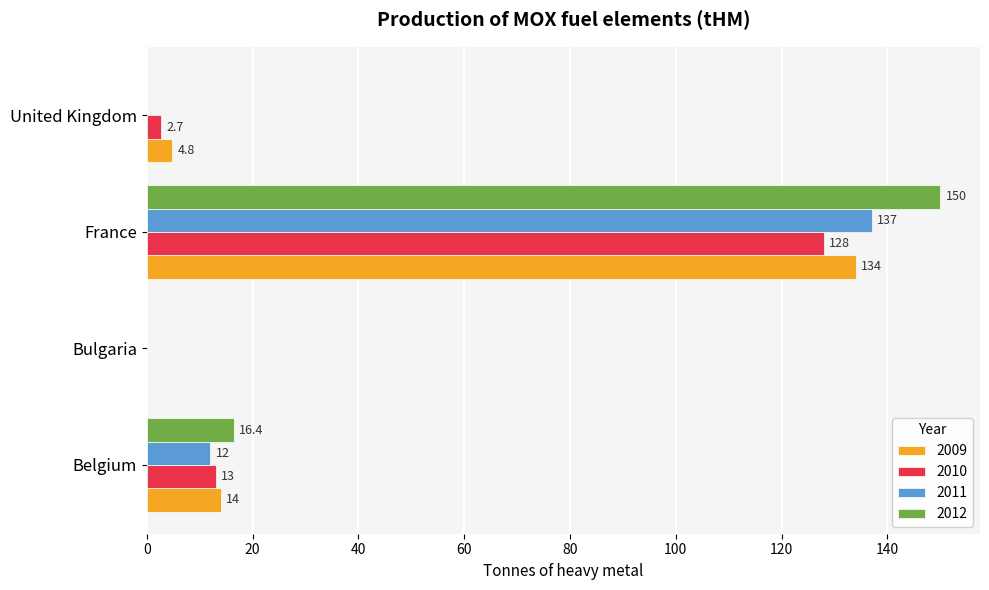

The 2011 series shows 0.0 at United Kingdom. True or false?

True